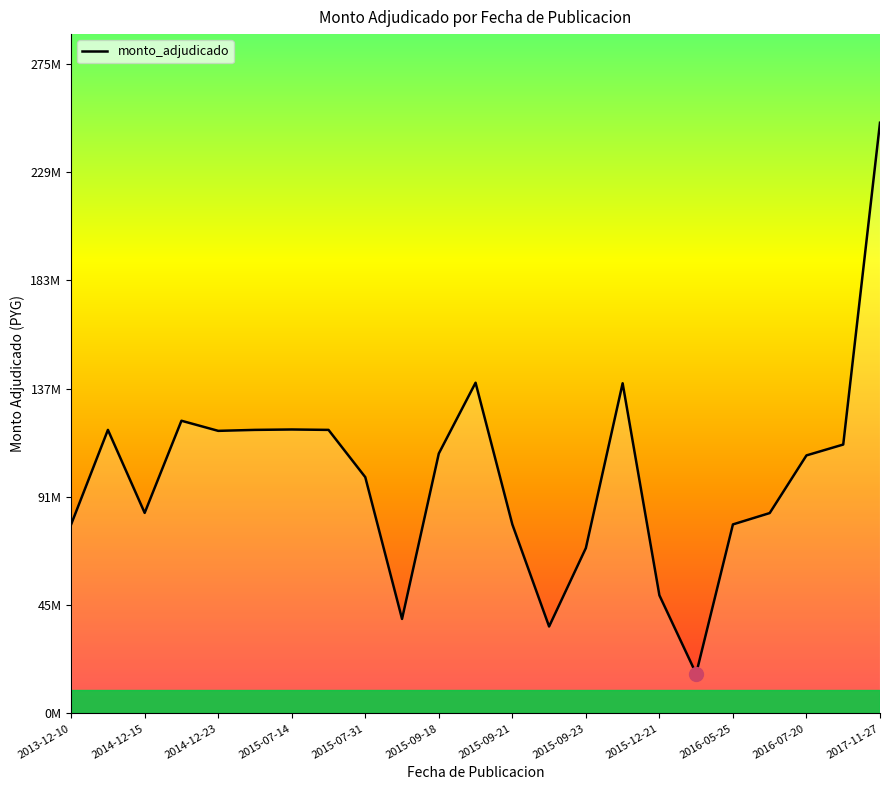

Is this an area chart (filled region under the line)?

Yes